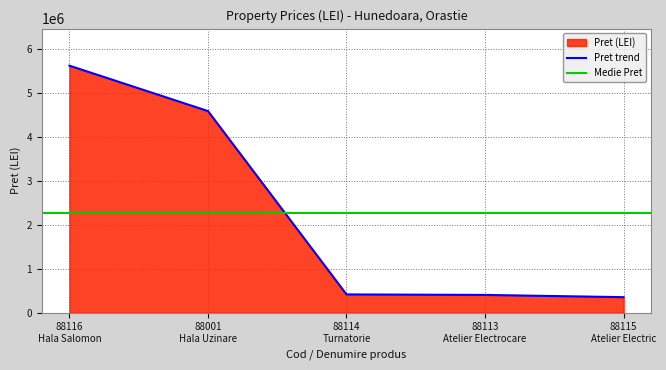

List the labels in order of value, smallest first.

88115
Atelier Electric, 88113
Atelier Electrocare, 88114
Turnatorie, 88001
Hala Uzinare, 88116
Hala Salomon